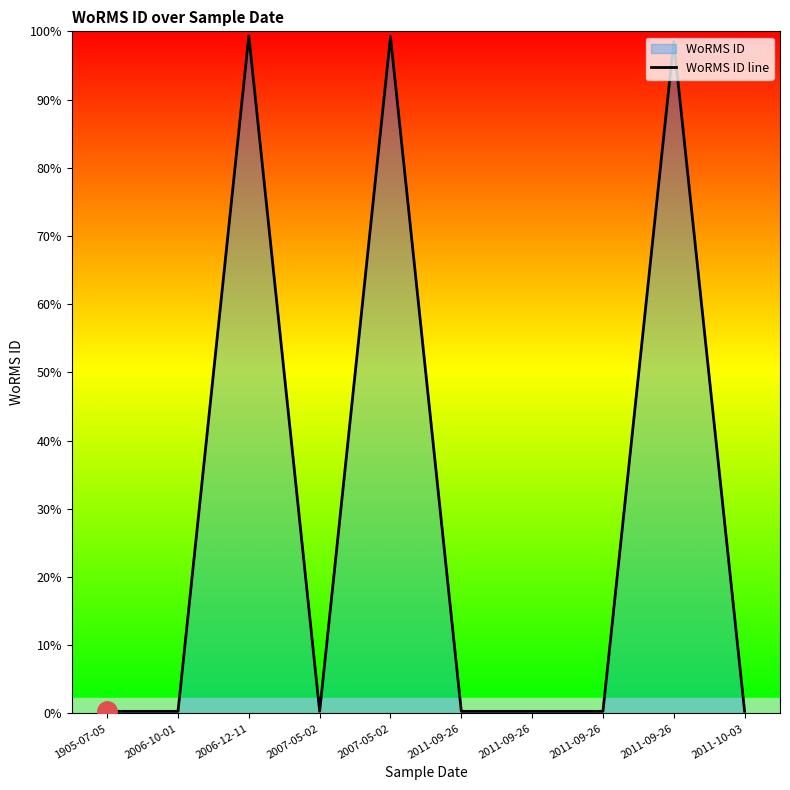

At which category does the data reach its first local valley?

2007-05-02